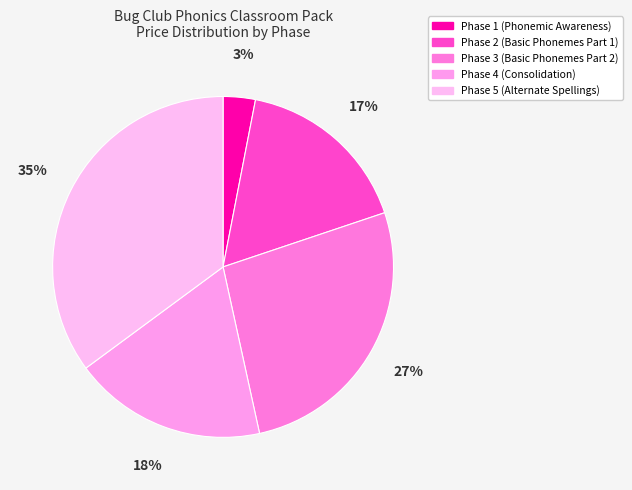

To the nearest percent, what is the difference between the Phase 5 (Alternate Spellings) and Phase 4 (Consolidation) slice percentages?

17%